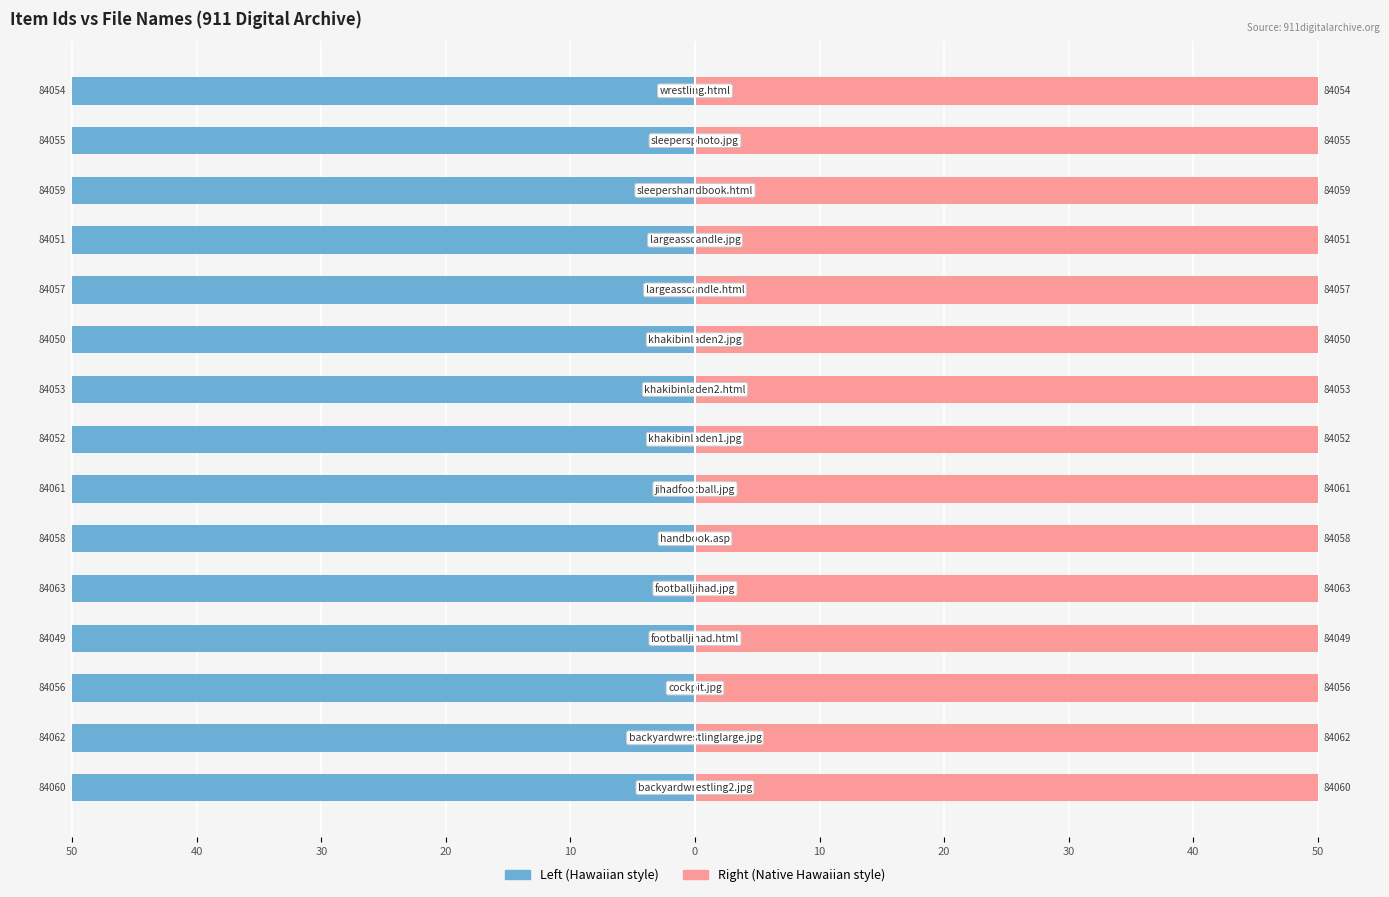

What is the value of the Item Id (left) bar at the 3rd from the left?

-50.0